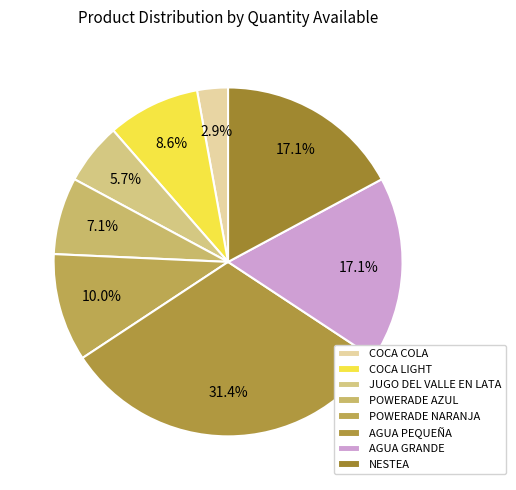

To the nearest percent, what is the combined percentage of COCA LIGHT and COCA COLA?

11%